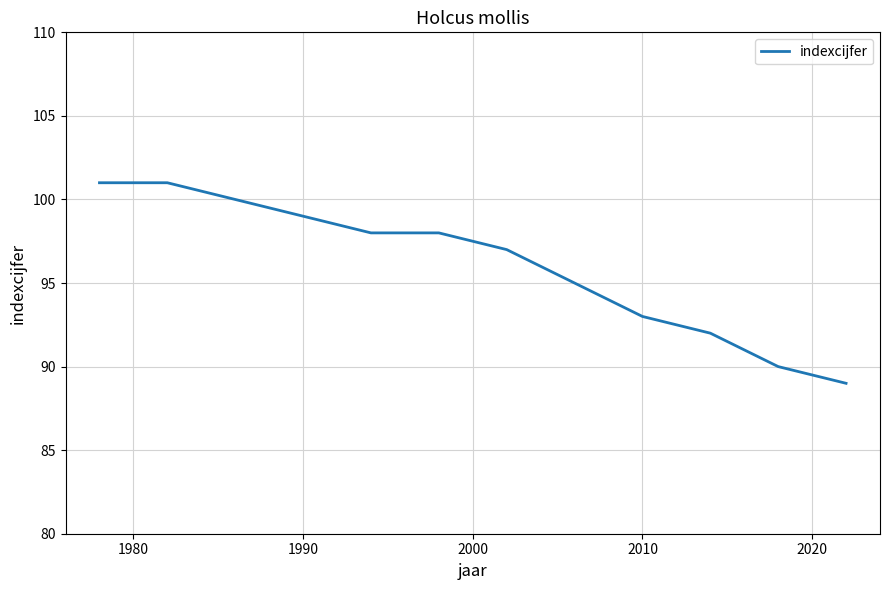

Reading left to right, what are all the values shown in this chart?

101	101	100	99	98	98	97	95	93	92	90	89